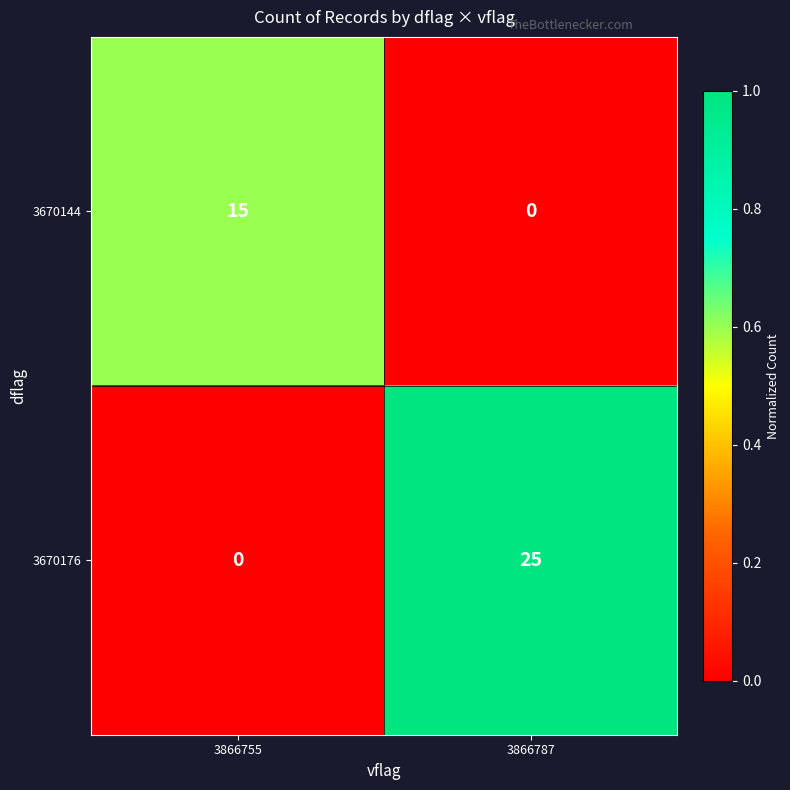

Between 3866755 and 3866787, which series saw the biggest shift?

3670176